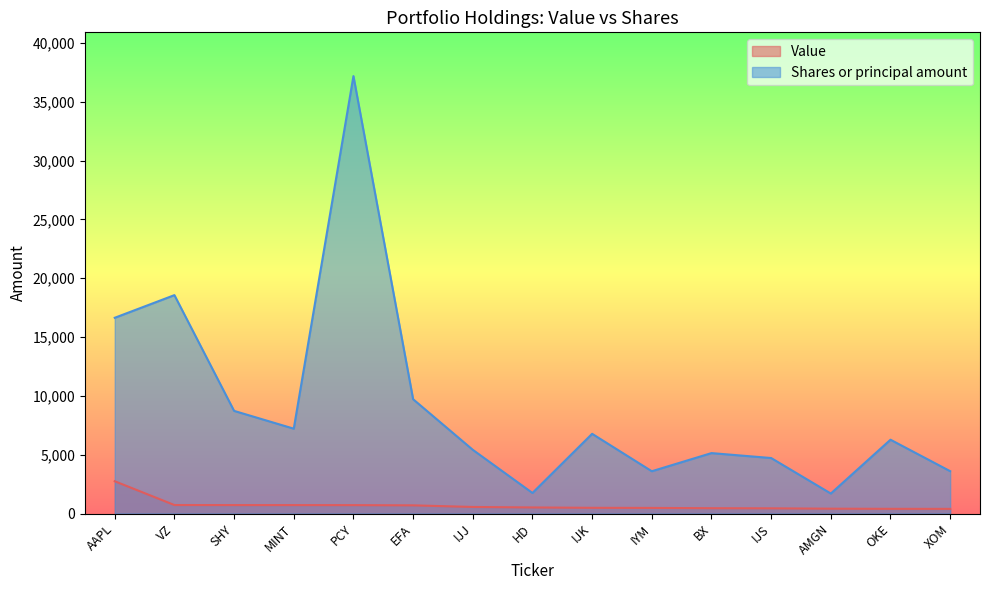

At which label does Value reach its minimum?

XOM